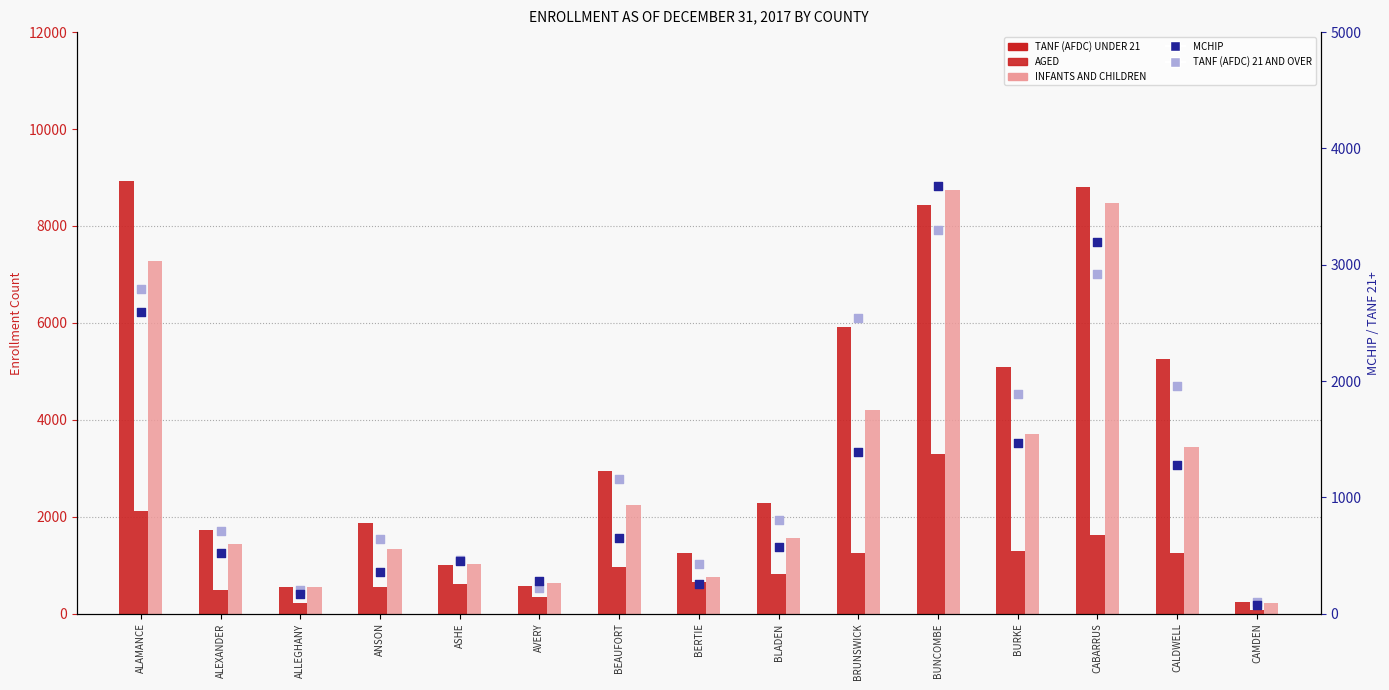

Which series contains the lowest Y value?

MCHIP